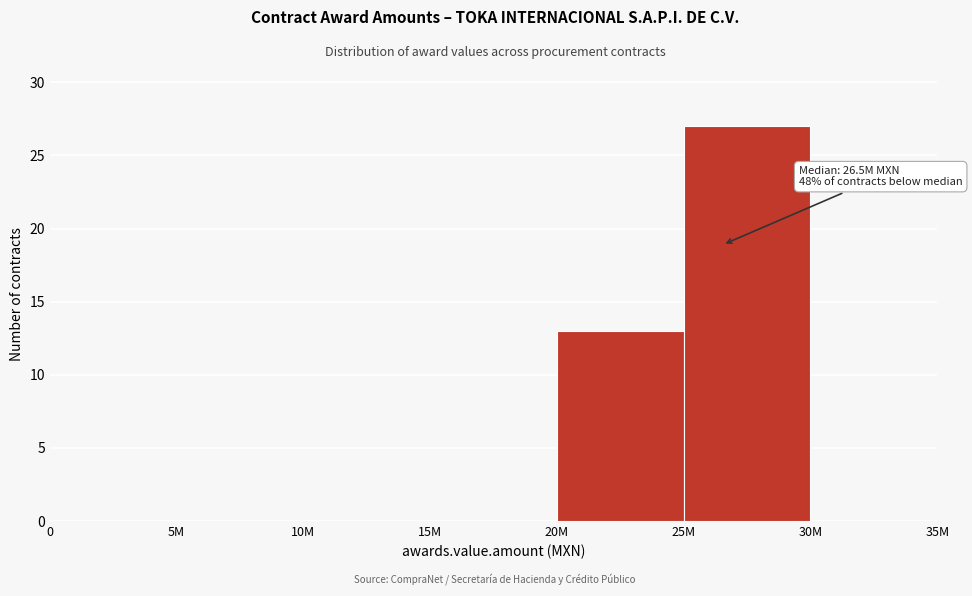

Reading left to right, what are all the values shown in this chart?

0=0	5M=0	10M=0	15M=0	20M=13	25M=27	30M=0